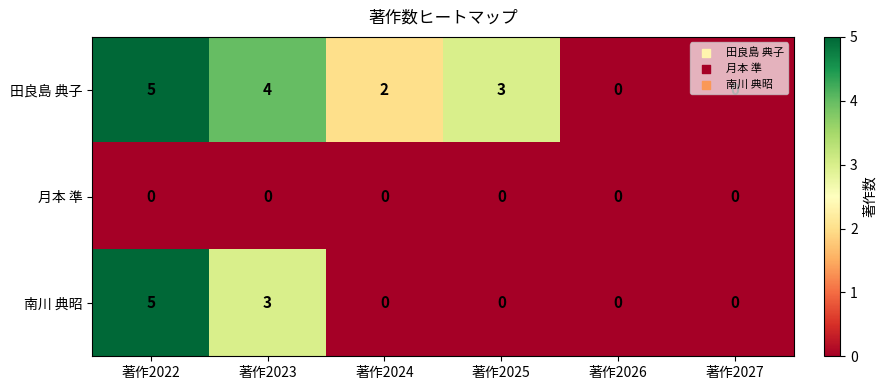

Which series has the largest total across all categories?

田良島 典子